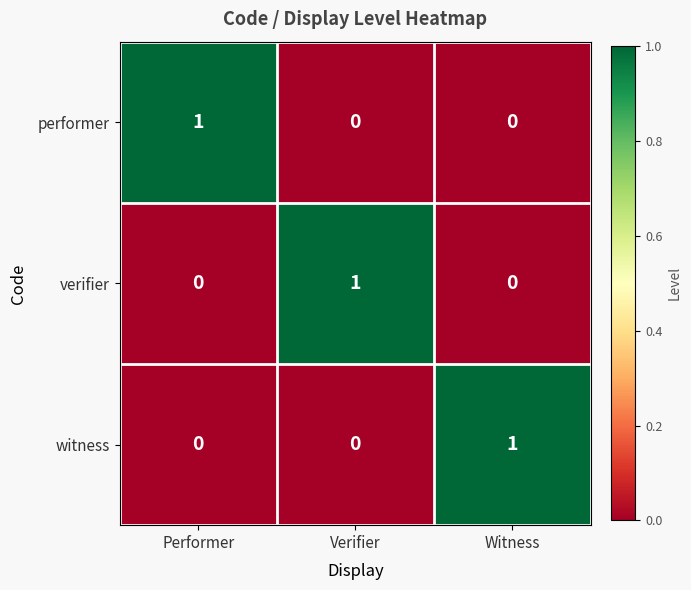

True or false: witness has a value of 0 at Verifier.

True